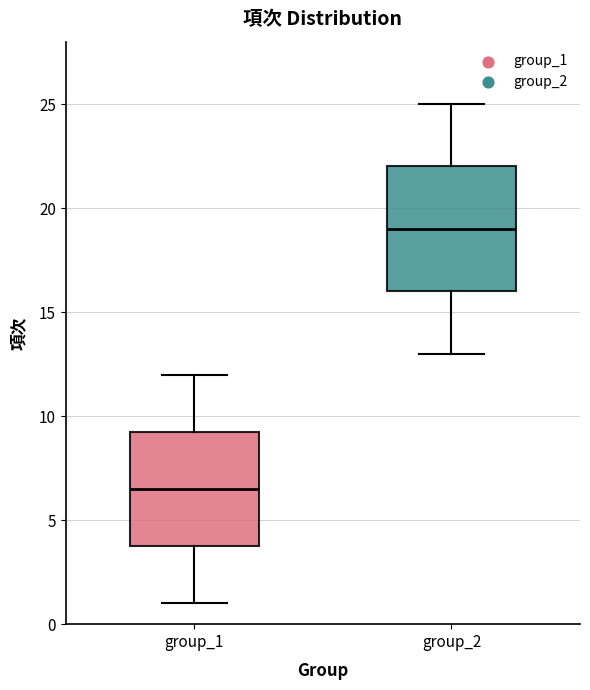

Which box is the tallest, from its lower edge to its upper edge?

group_2